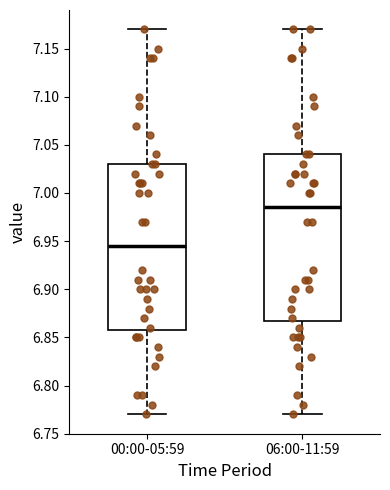

Which box has the highest median line?

06:00-11:59